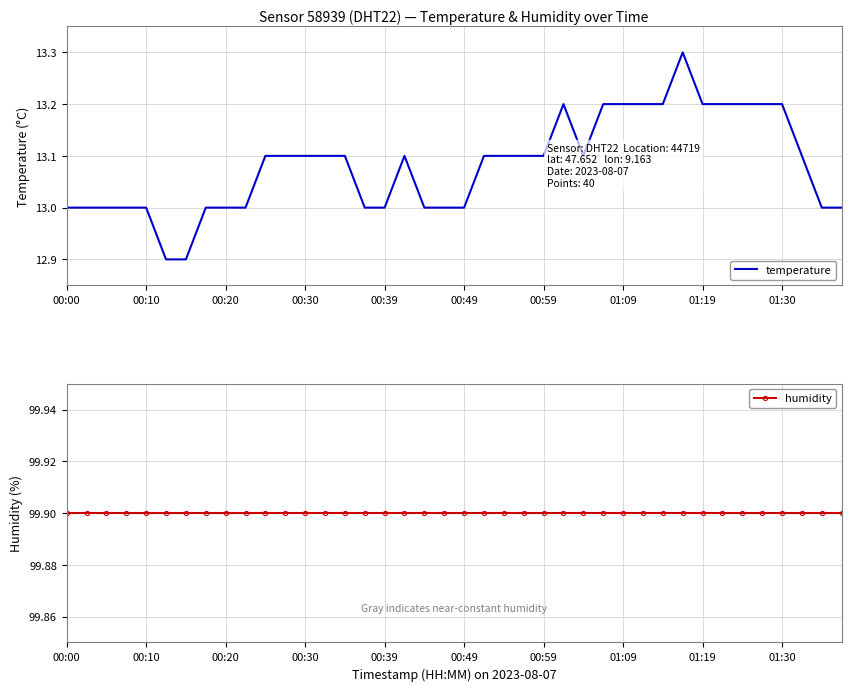

True or false: temperature has a value of 13.0 at 00:49.

True